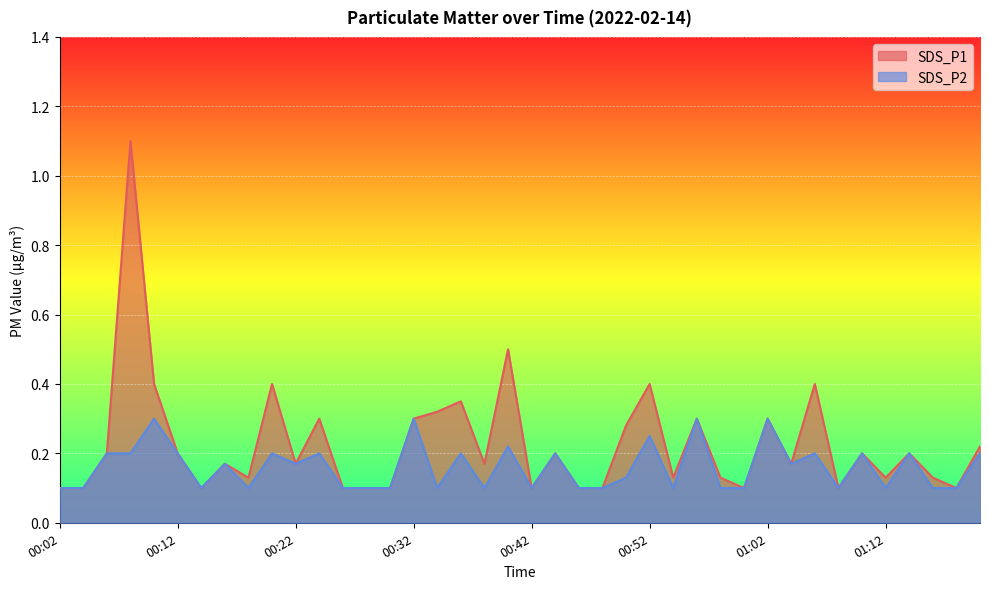

Where is the first local minimum for SDS_P1?

00:14